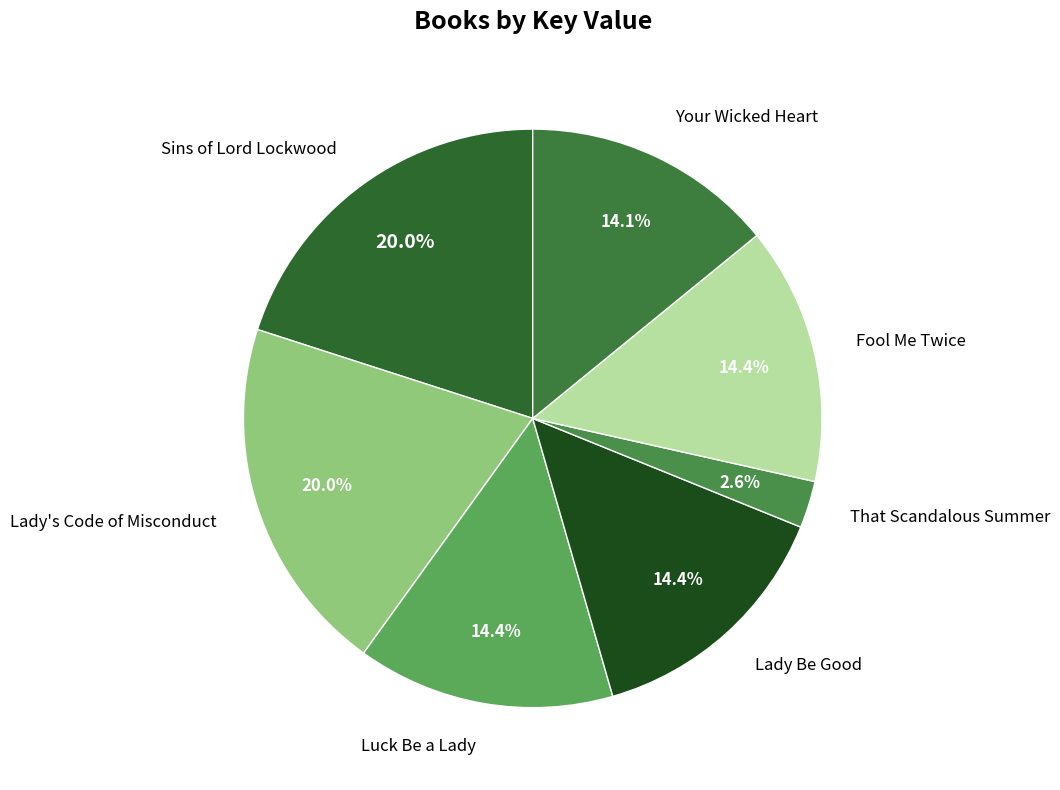

Is it true that Sins of Lord Lockwood is 29% of the pie?

False